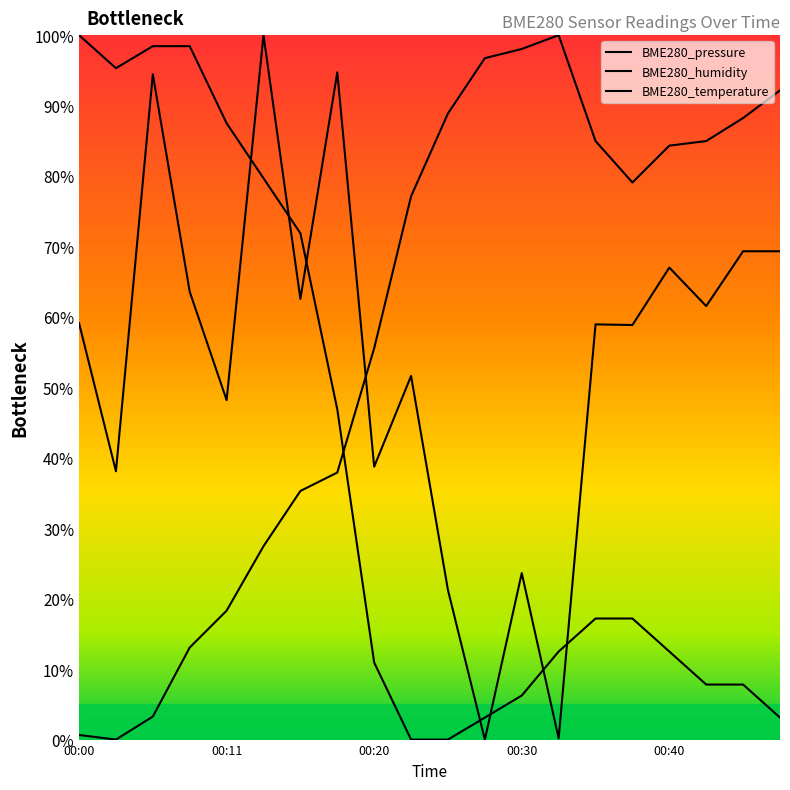

Rank the series by their maximum value, from highest to lowest.

BME280_pressure, BME280_humidity, BME280_temperature